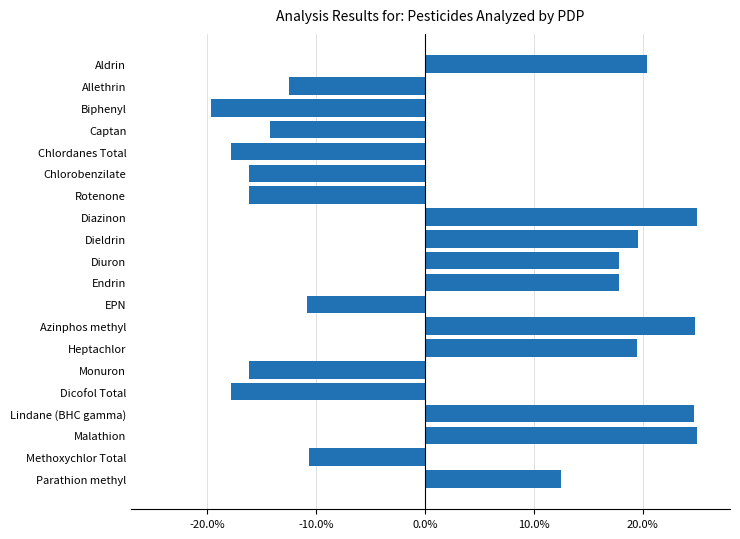

Does the chart contain any negative values?

Yes